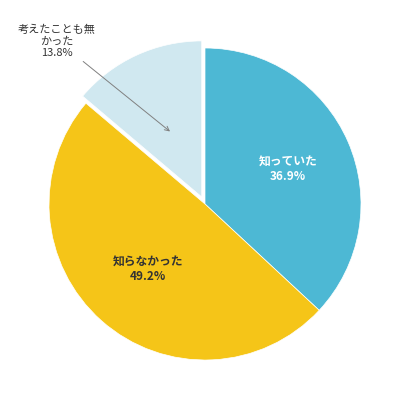

Is there any slice that represents more than half of the pie?

No